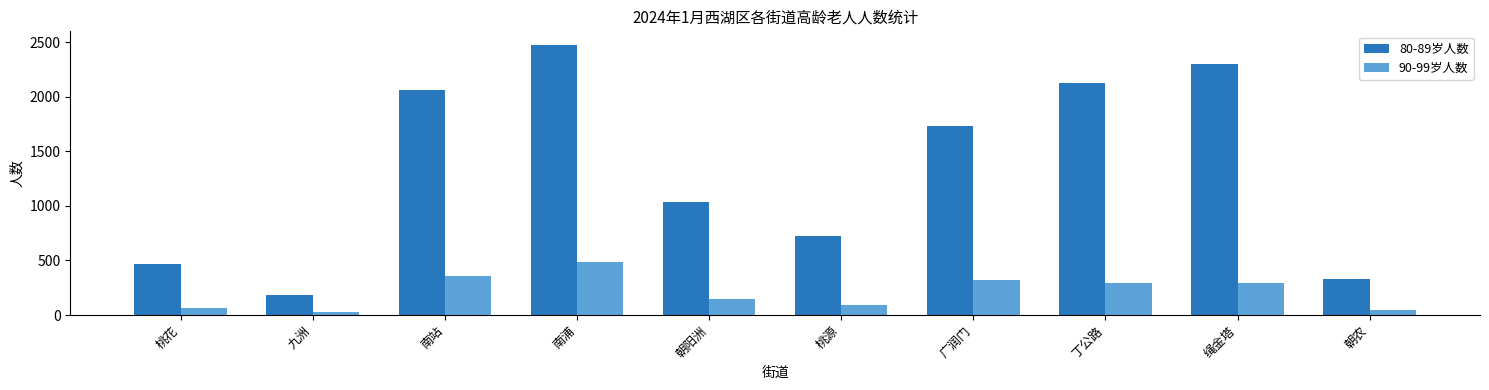

How many categories are shown in the chart?

10